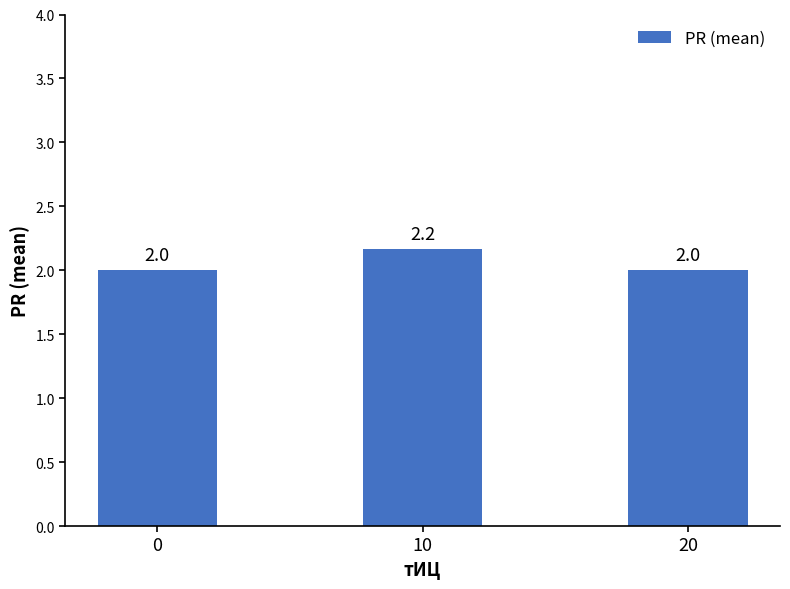

Reading left to right, transcribe all the data shown in this chart.

0=2.0	10=2.2	20=2.0